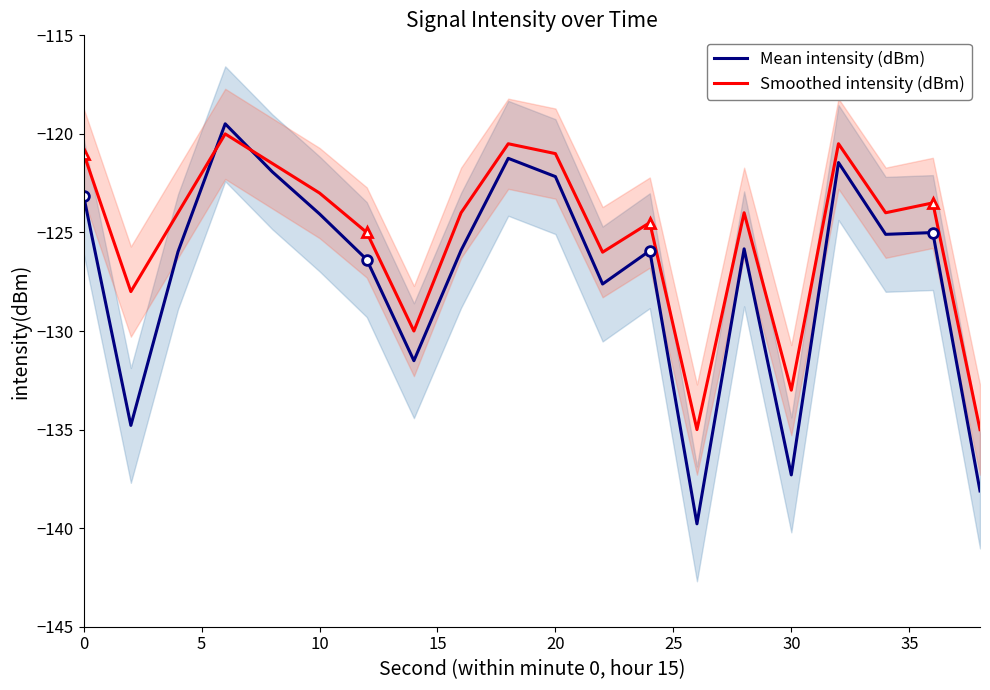

How many intersections are there between Smoothed intensity (dBm) and Mean intensity (dBm)?

2